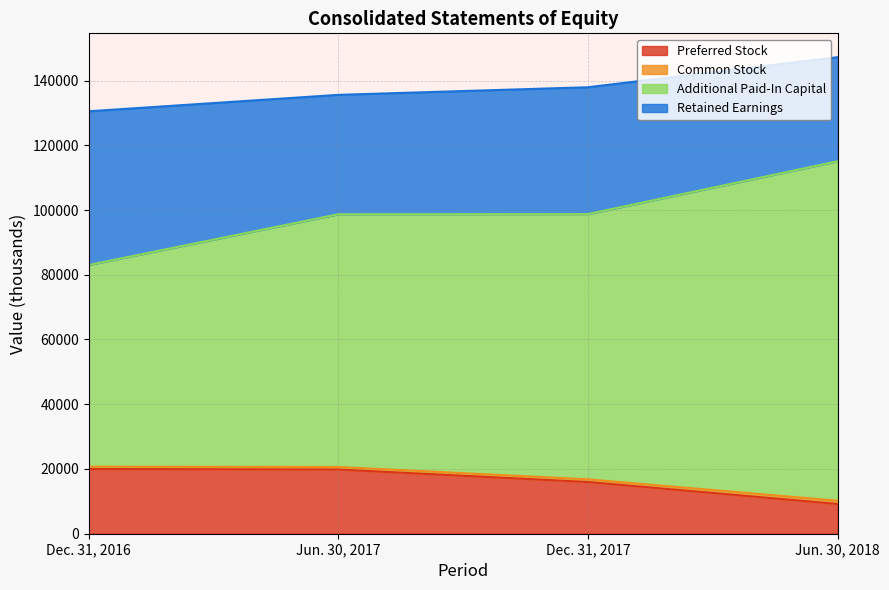

Rank the categories by Preferred Stock value from lowest to highest.

Jun. 30, 2018, Dec. 31, 2017, Jun. 30, 2017, Dec. 31, 2016